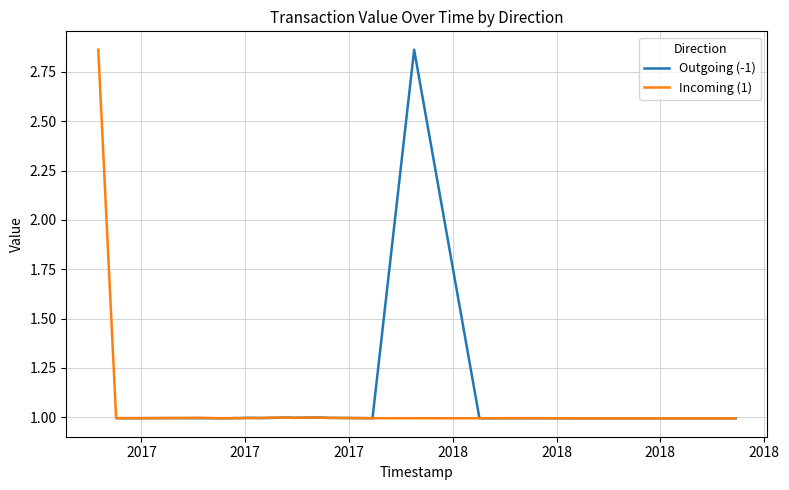

Count the number of categories in the chart.

19